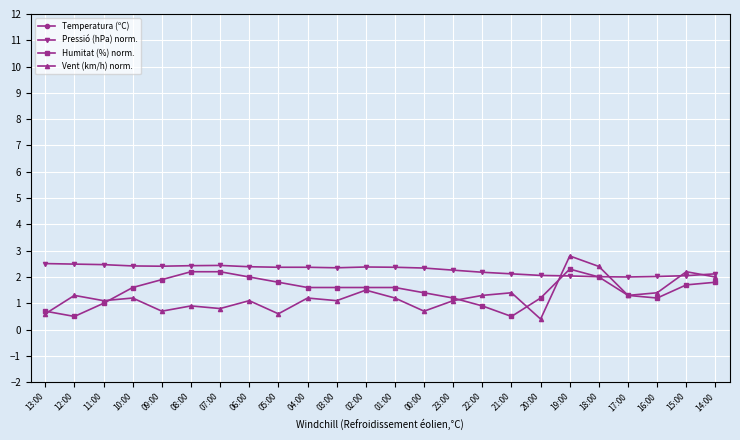

How many data points does each series have?

24